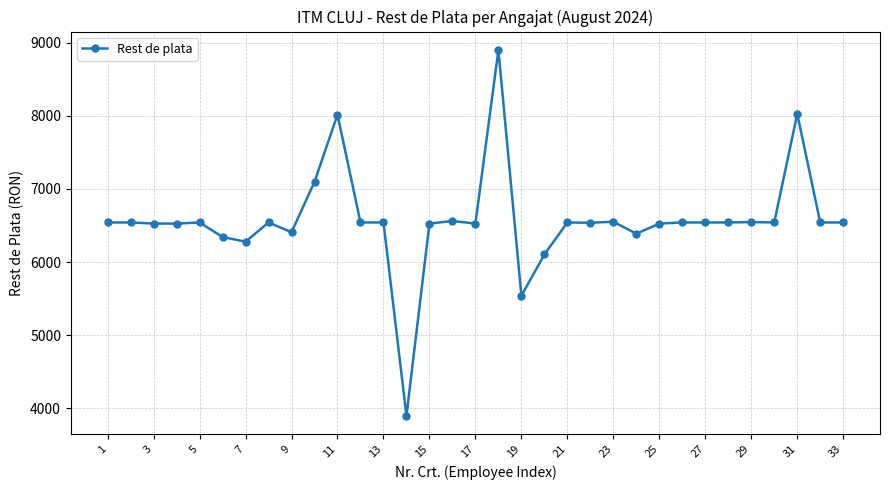

What is the value of the 8th point from the left?

6542